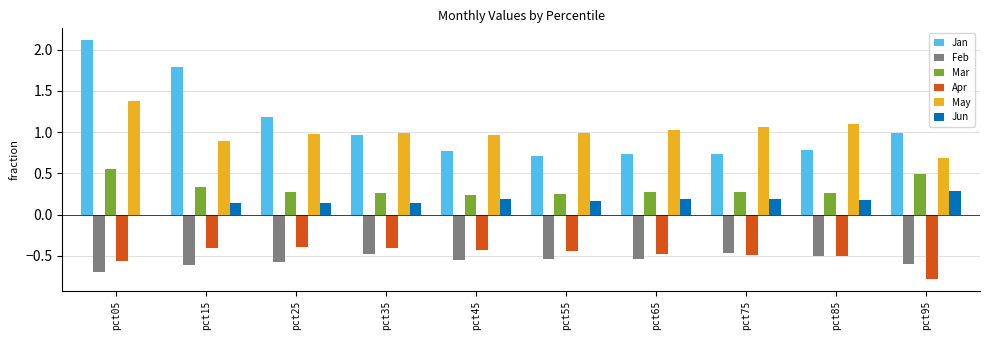

What is the greatest value displayed?

2.1